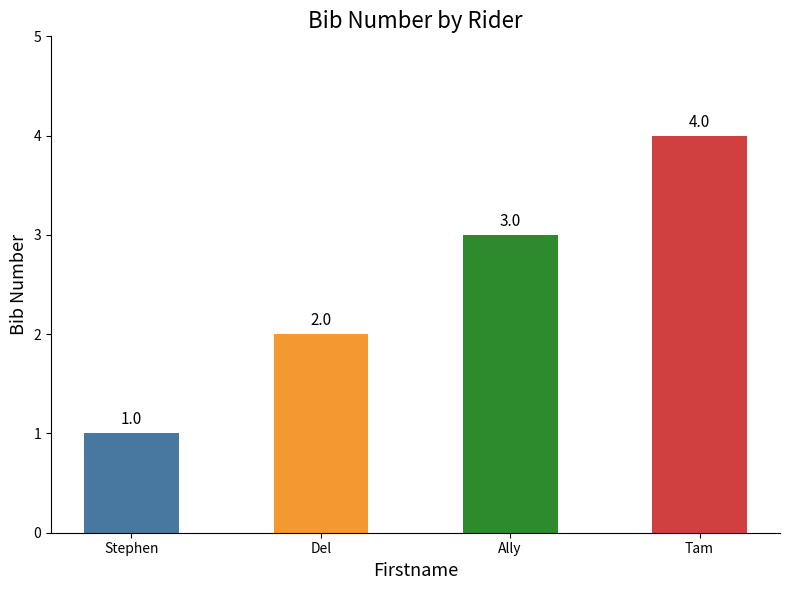

How many values are between 2 and 4?

3